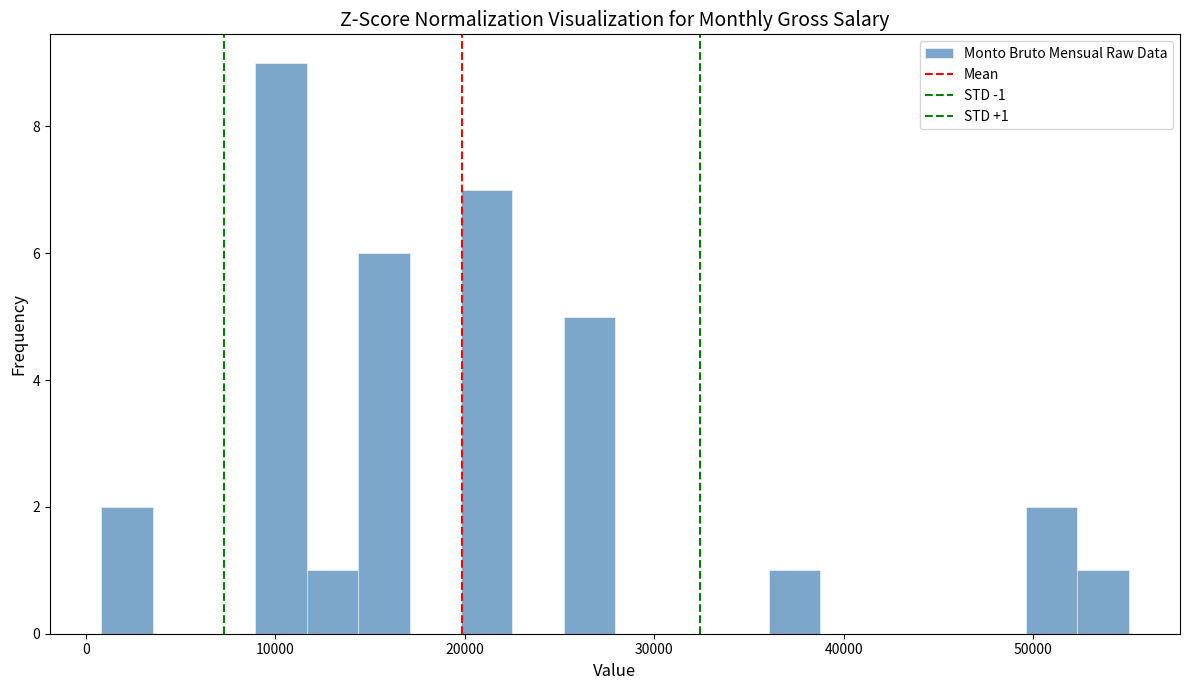

Around what value on the x-axis is the tallest bar? Give the approximate position of its centre, as read against the axis.

10000